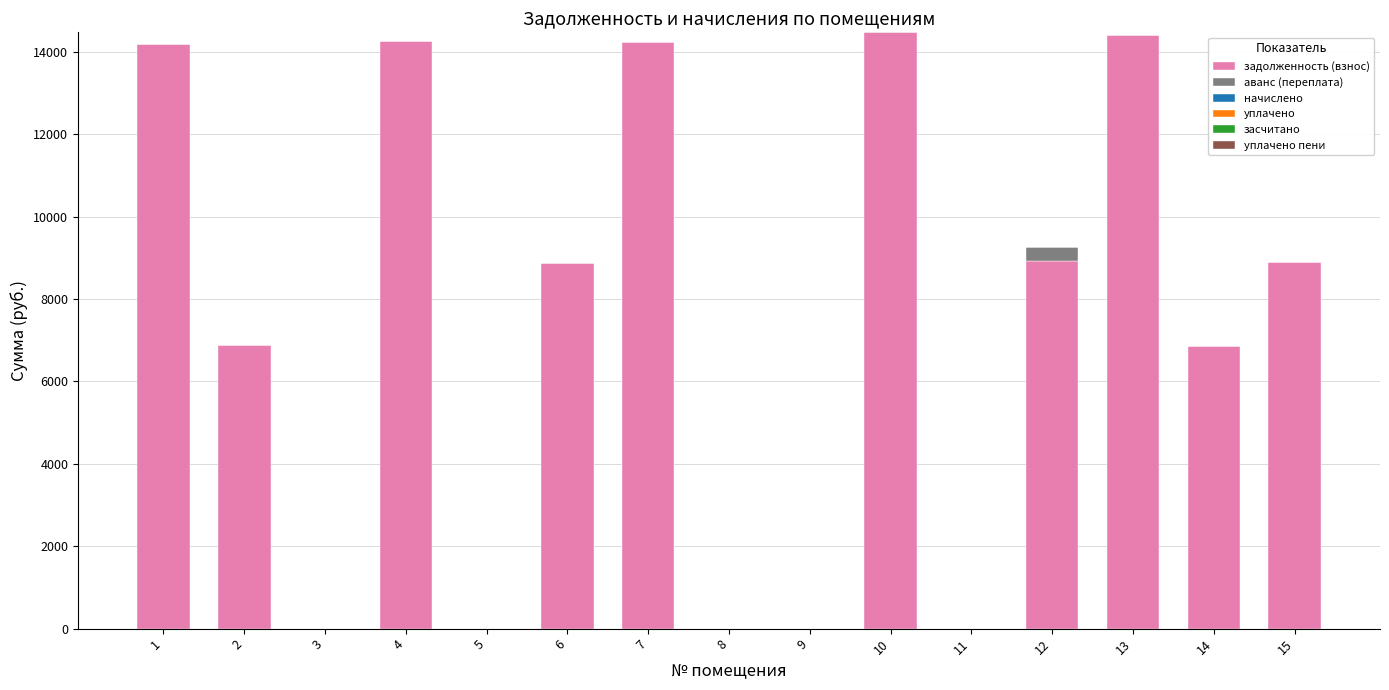

What is the total value across all series at 2?

6883.4